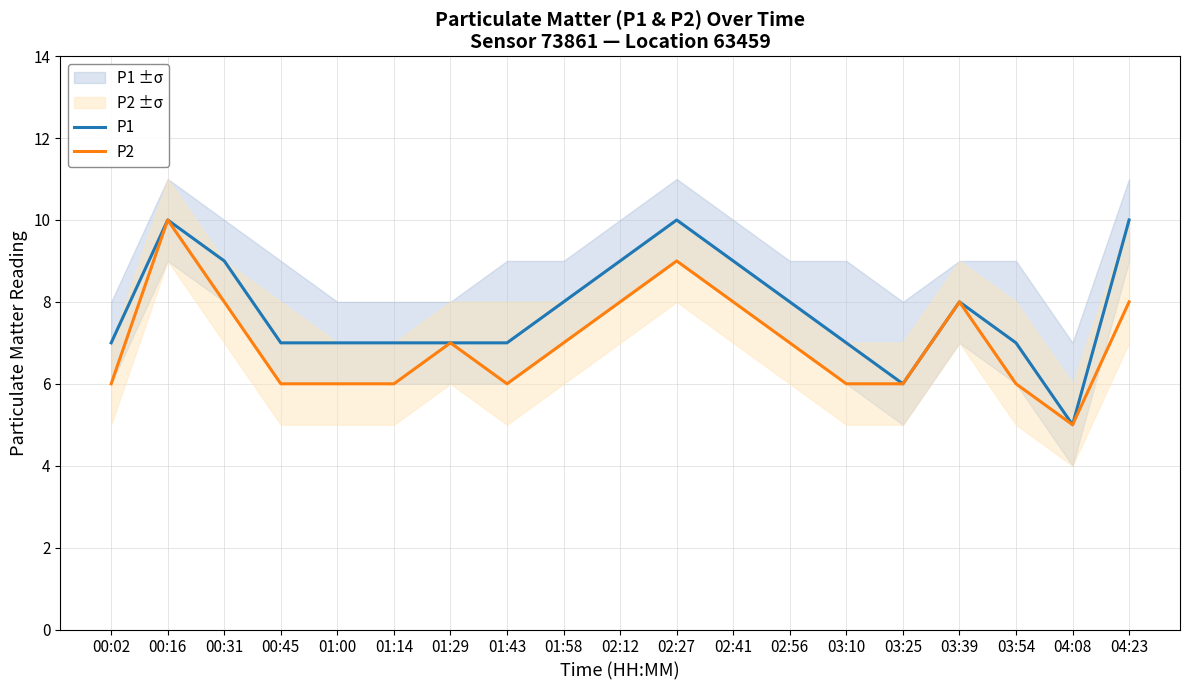

Reading left to right, transcribe all the data shown in this chart.

P1: 00:02=7	00:16=10	00:31=9	00:45=7	01:00=7	01:14=7	01:29=7	01:43=7	01:58=8	02:12=9	02:27=10	02:41=9	02:56=8	03:10=7	03:25=6	03:39=8	03:54=7	04:08=5	04:23=10
P2: 00:02=6	00:16=10	00:31=8	00:45=6	01:00=6	01:14=6	01:29=7	01:43=6	01:58=7	02:12=8	02:27=9	02:41=8	02:56=7	03:10=6	03:25=6	03:39=8	03:54=6	04:08=5	04:23=8